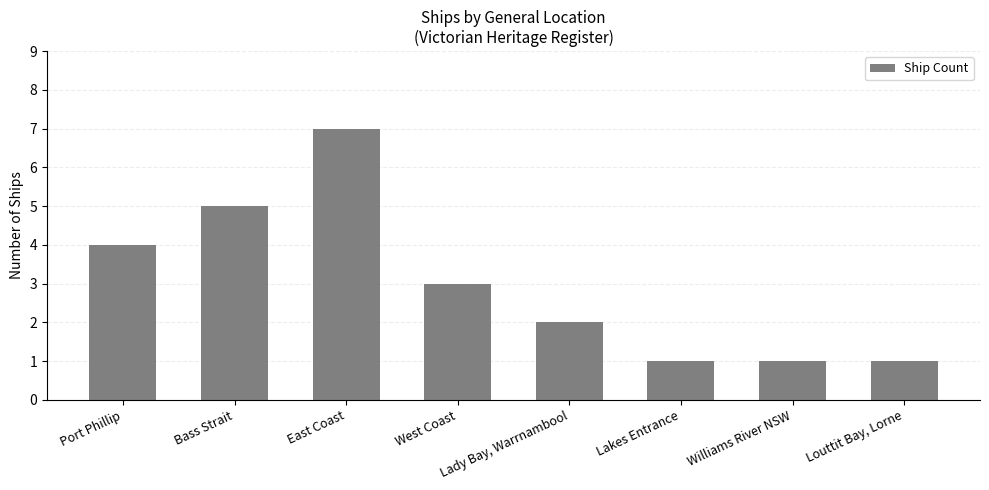

Count the number of categories in the chart.

8